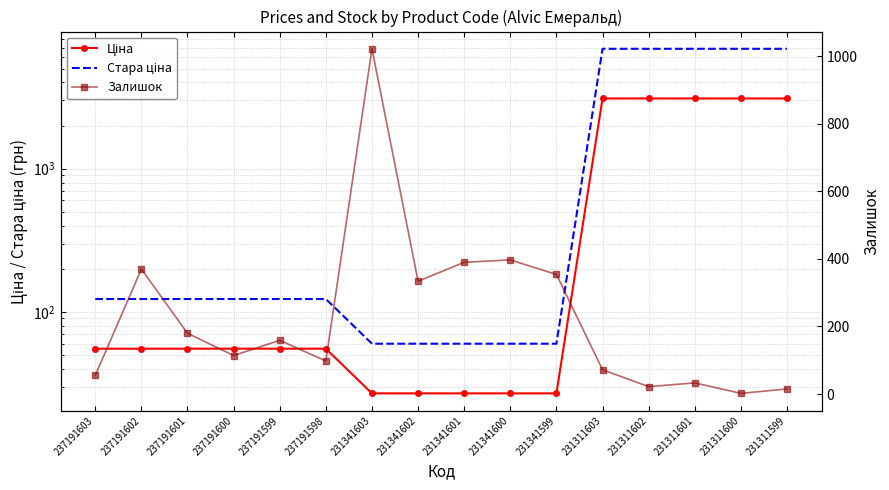

True or false: Ціна has a value of 892.4 at 231311603.

False